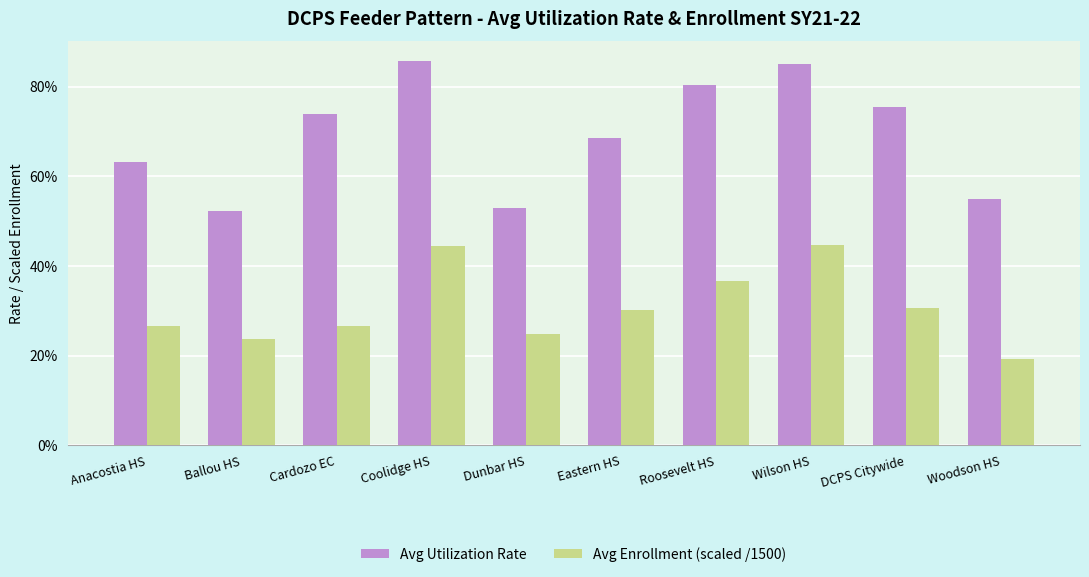

Rank the series by their maximum value, from highest to lowest.

Avg Utilization Rate, Avg Enrollment (scaled /1500)